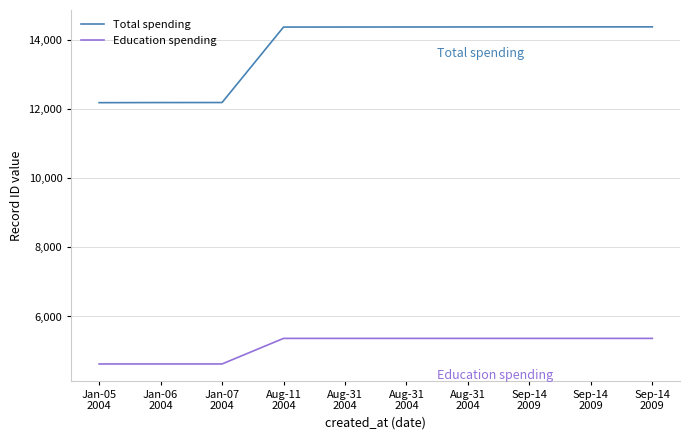

What are all the series names shown in the legend?

Total spending, Education spending